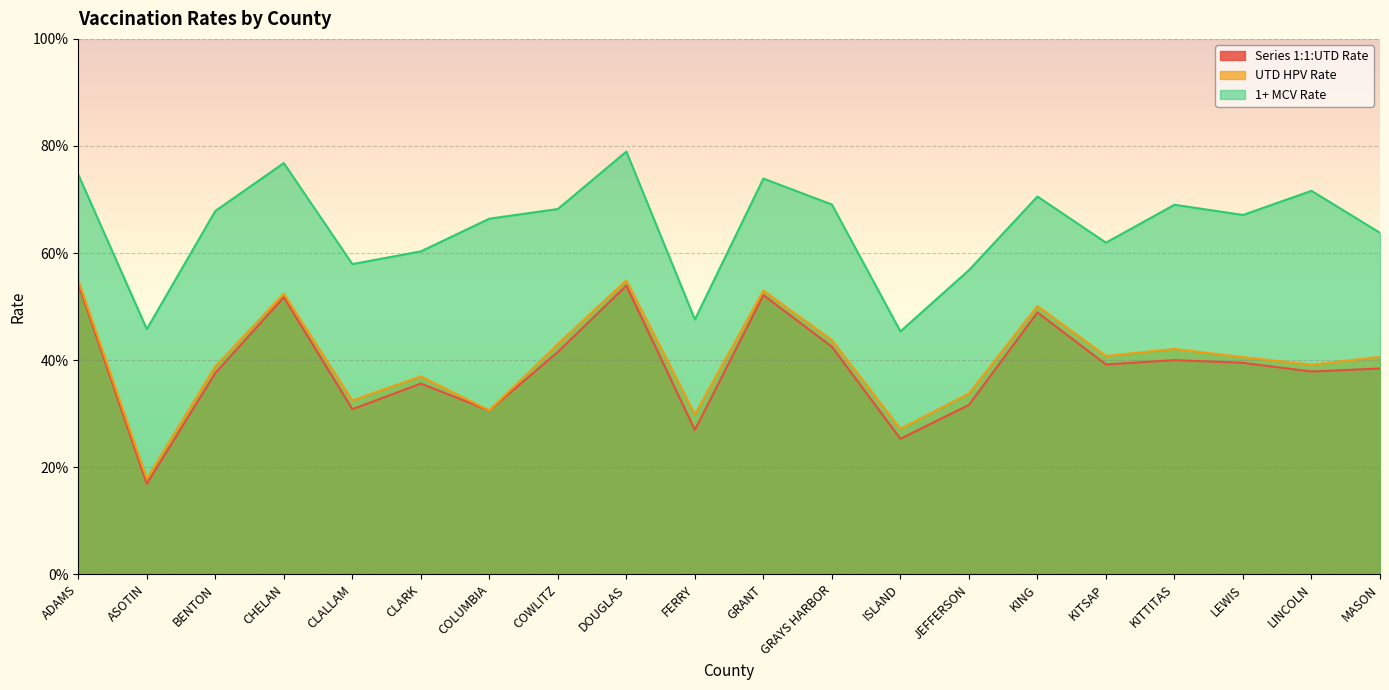

Is the value of 1+ MCV Rate at COWLITZ greater than the value of UTD HPV Rate at KITSAP?

Yes